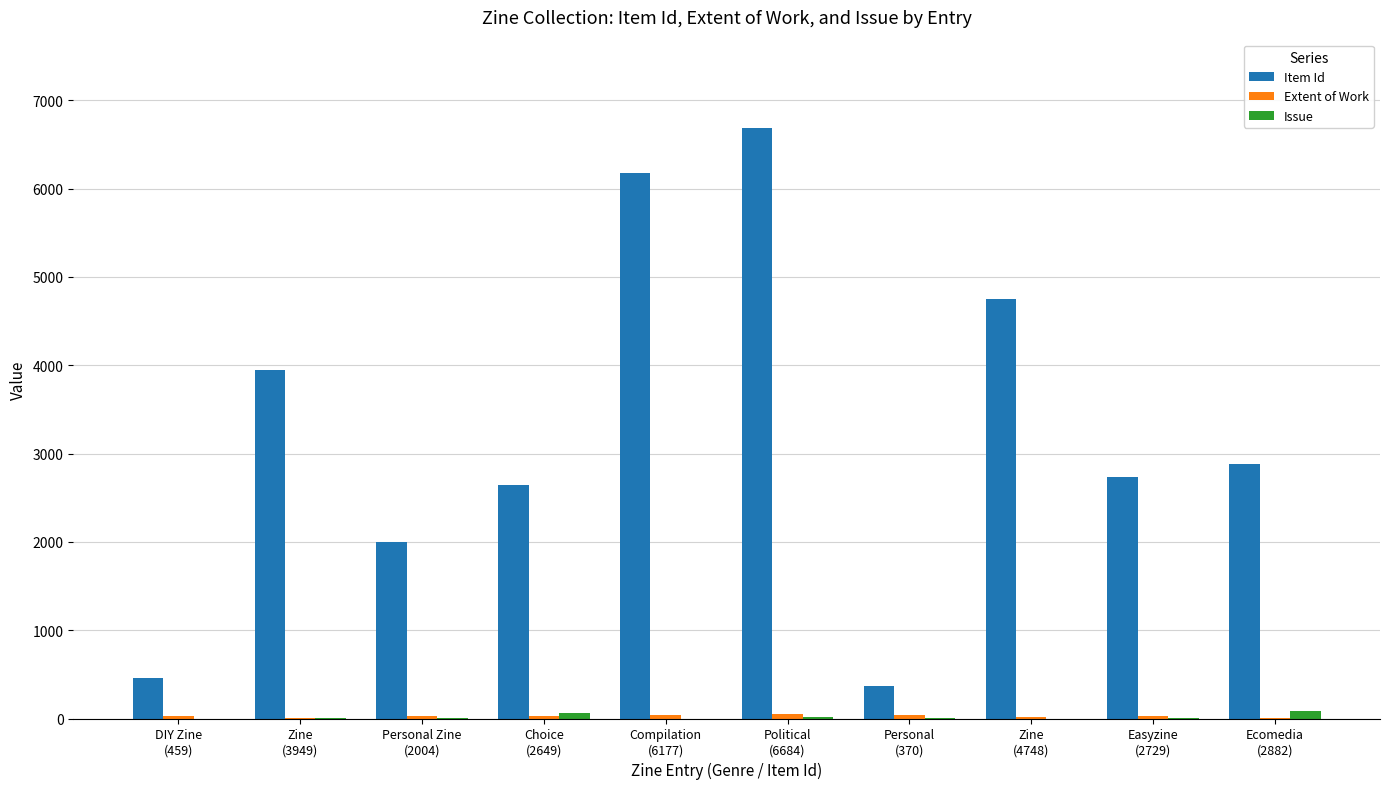

What is the greatest value displayed?

6684